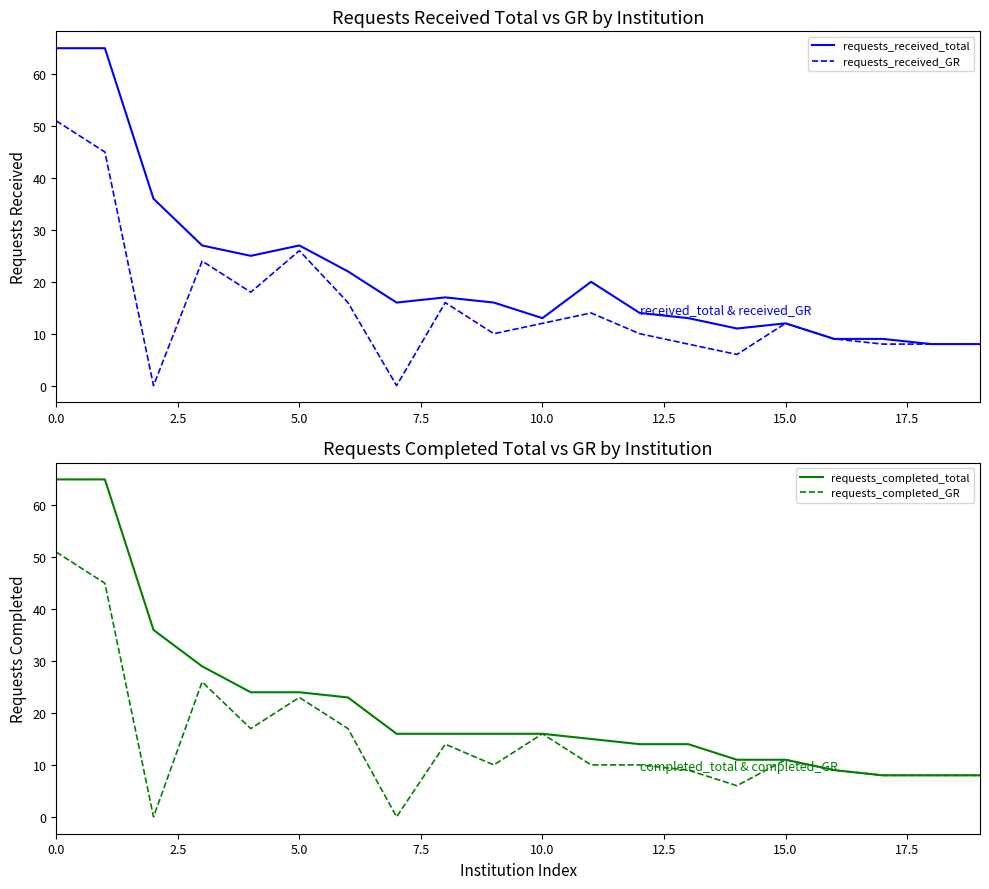

How many distinct data groups are displayed?

4